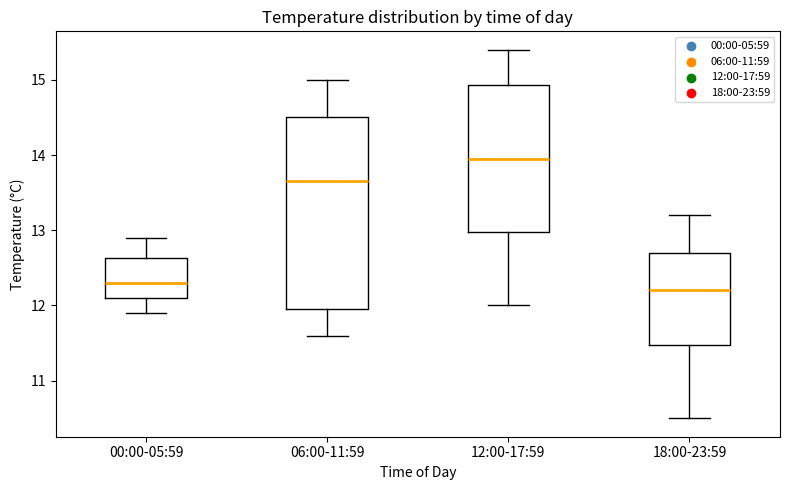

Comparing the boxes themselves (not the whiskers), which one is the tallest?

06:00-11:59